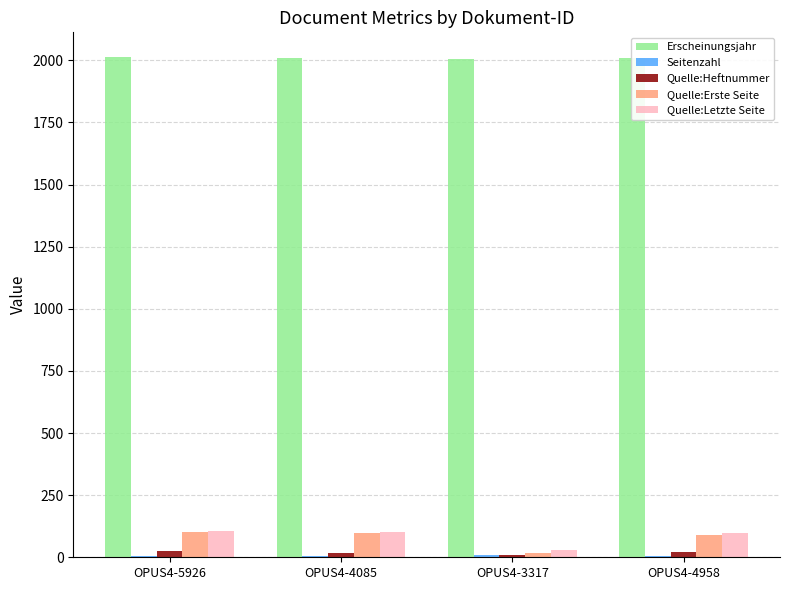

What is the maximum value shown in the chart?

2012